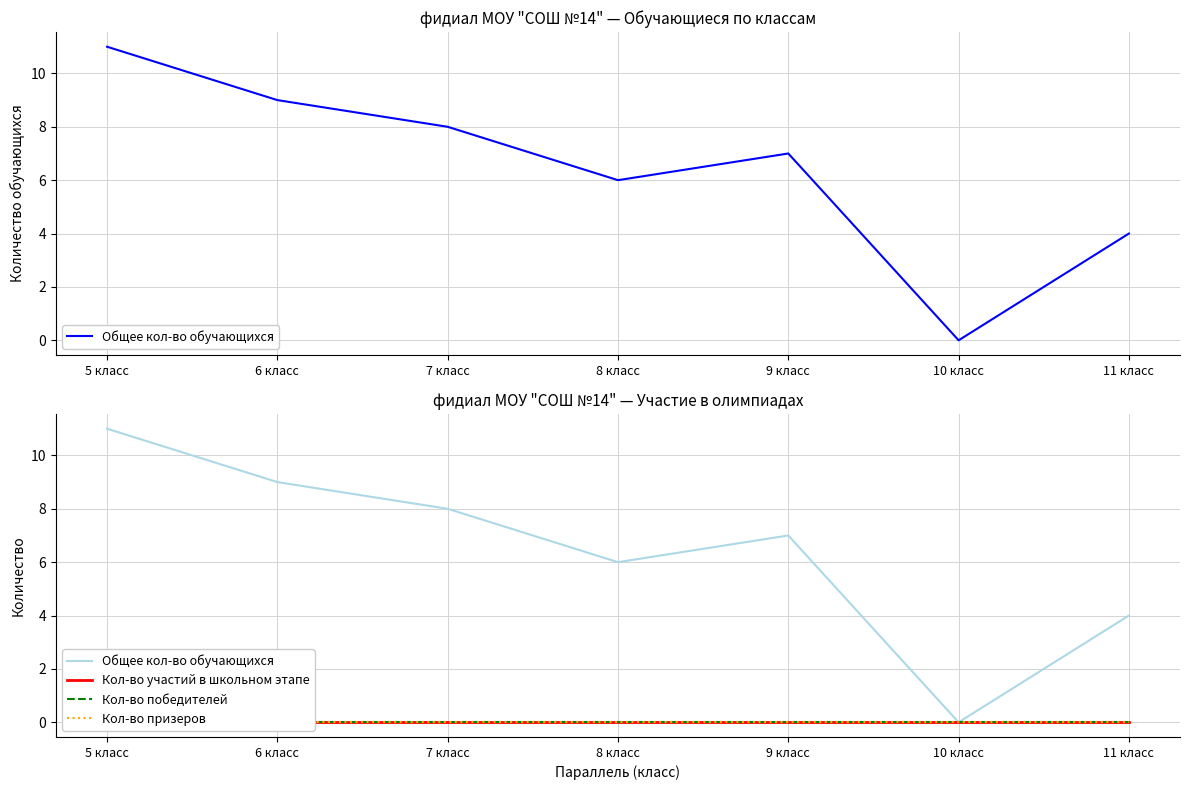

What is the average value of the Общее кол-во обучающихся series?

6